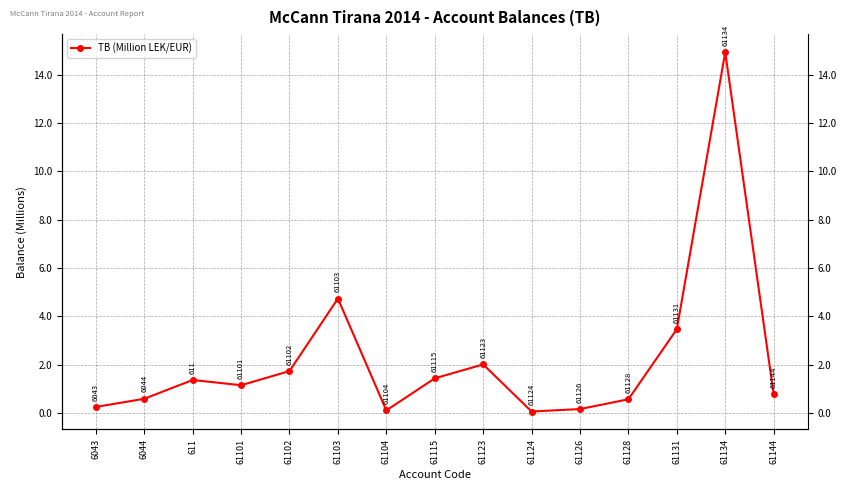

Reading left to right, transcribe all the data shown in this chart.

0.3	0.6	1.4	1.1	1.7	4.7	0.1	1.4	2.0	0.1	0.2	0.6	3.5	14.9	0.8